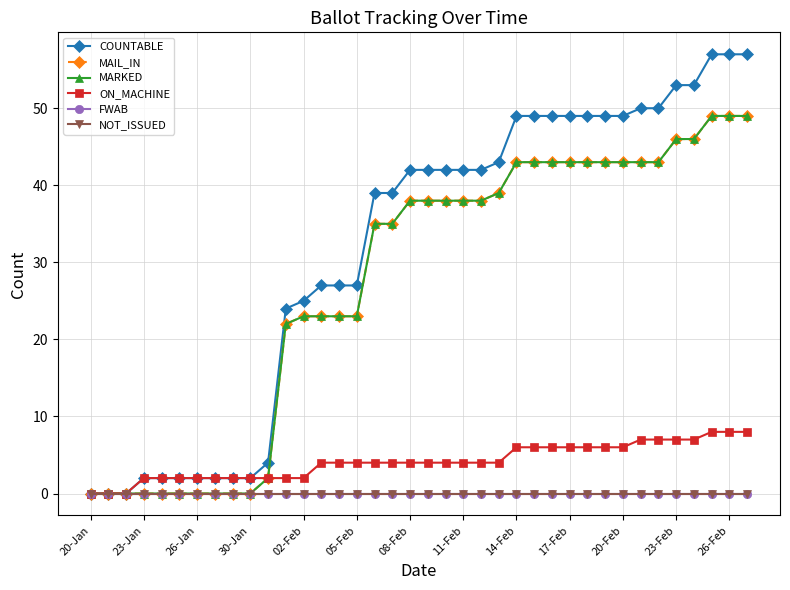

What is the maximum value shown in the chart?

57